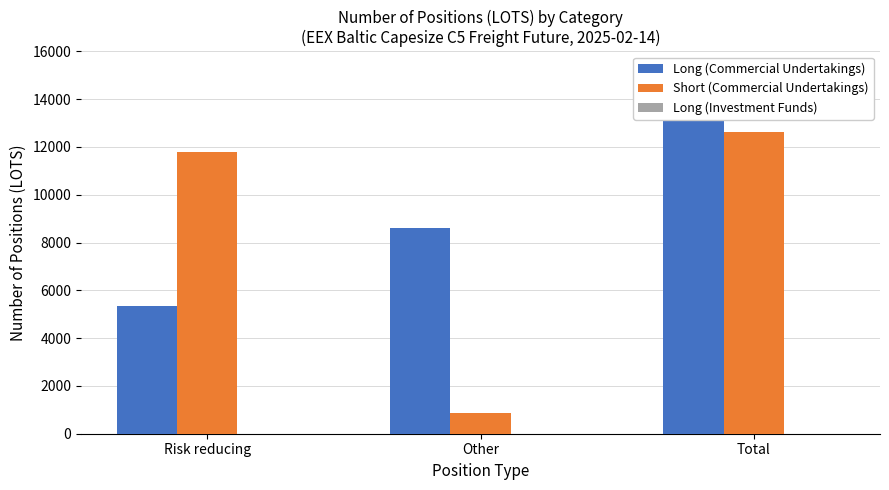

Which category has the lowest value in the Long (Commercial Undertakings) series?

Risk reducing